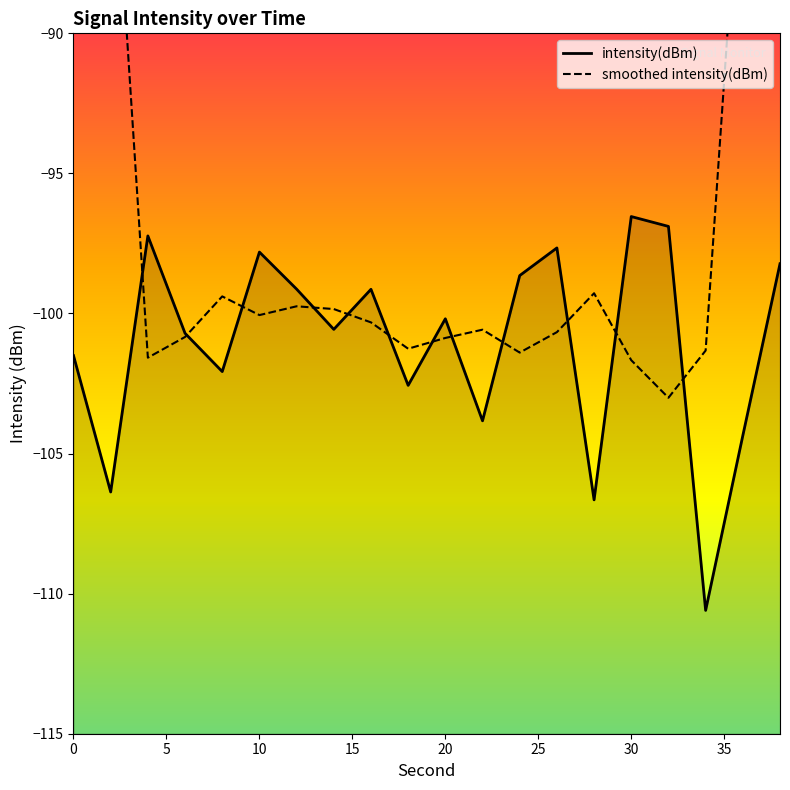

How many times do intensity(dBm) and smoothed intensity(dBm) cross each other?

12